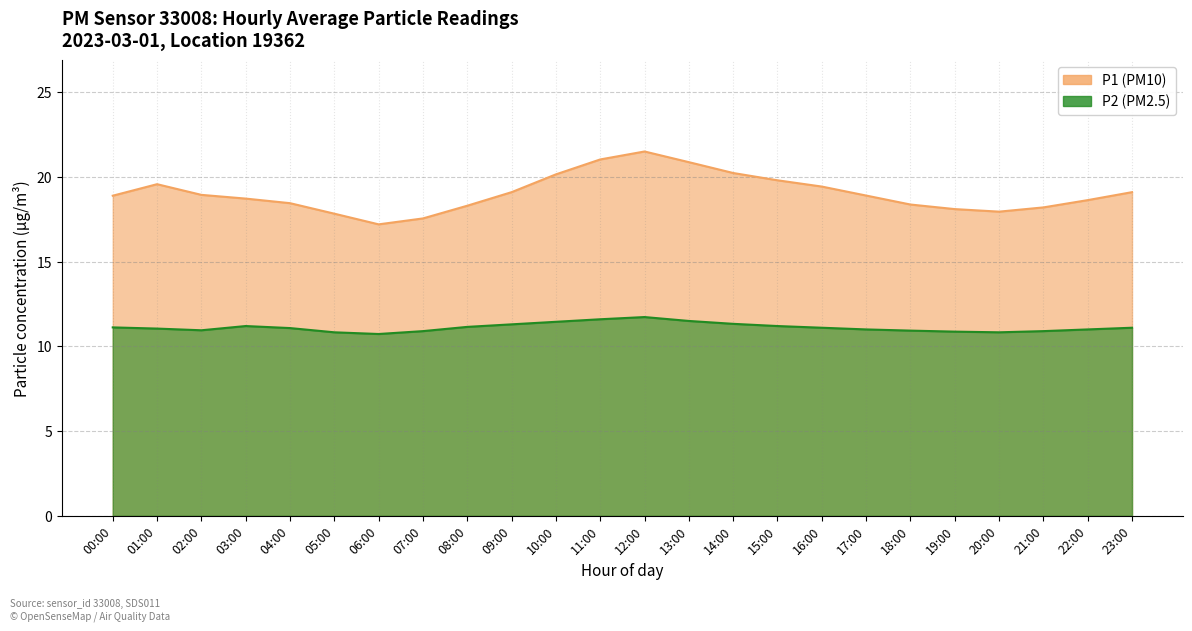

What is the total value across all series at 21:00?

29.1